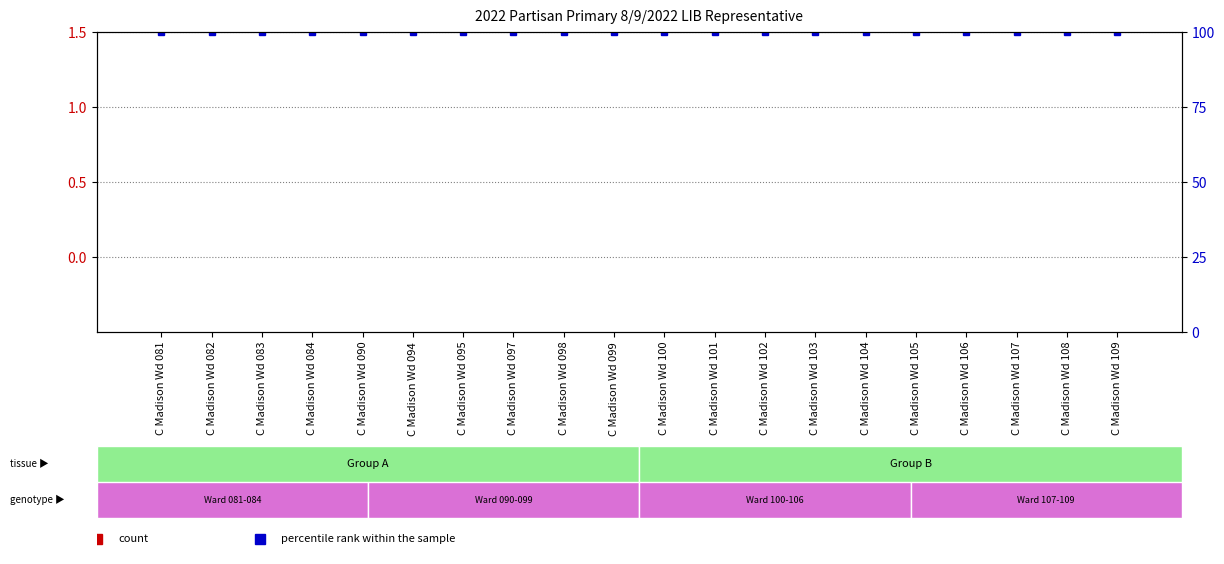

What are all the series names shown in the legend?

write-in: (LIB), percentile rank within the sample